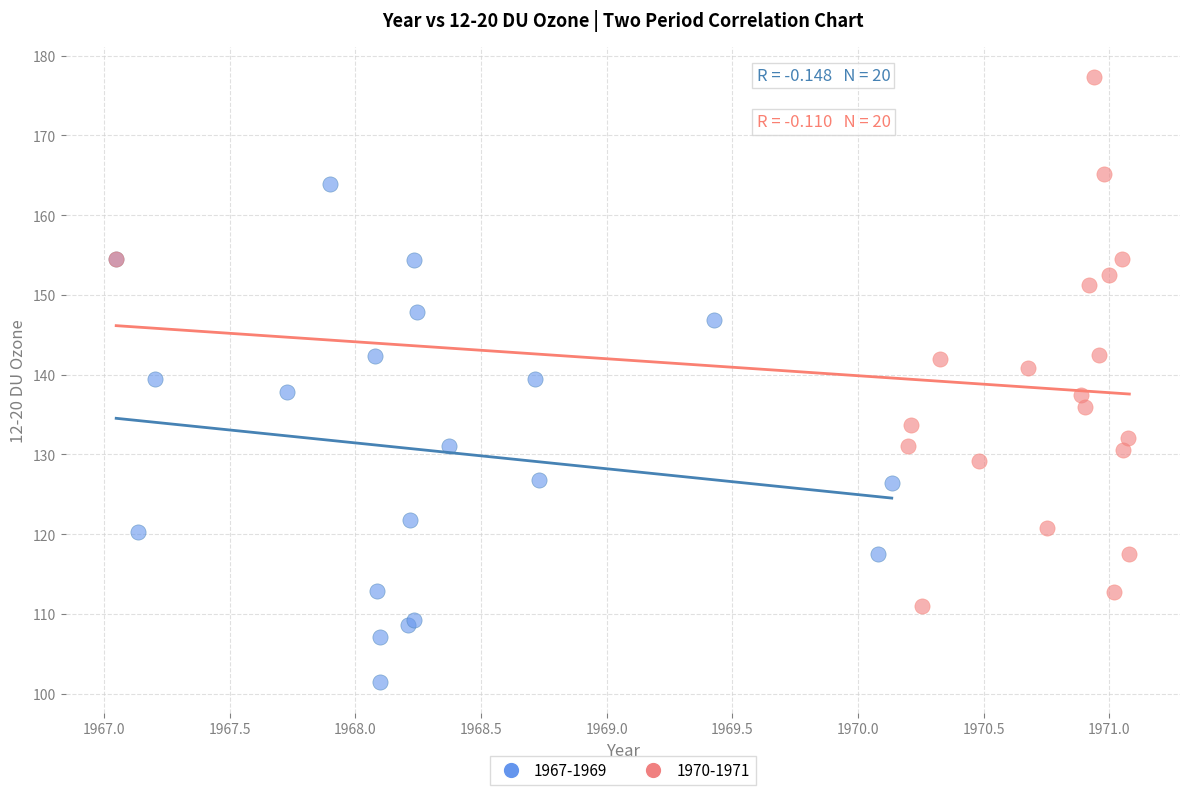

Which series has the largest Y range (max minus min)?

1970-1971